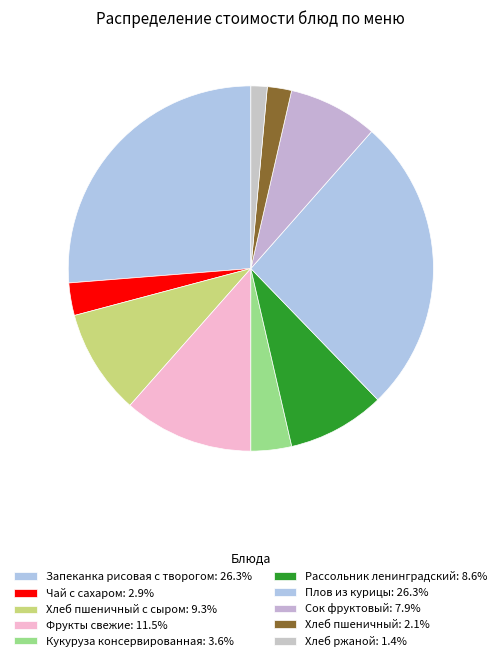

How many slices are in this pie chart?

10